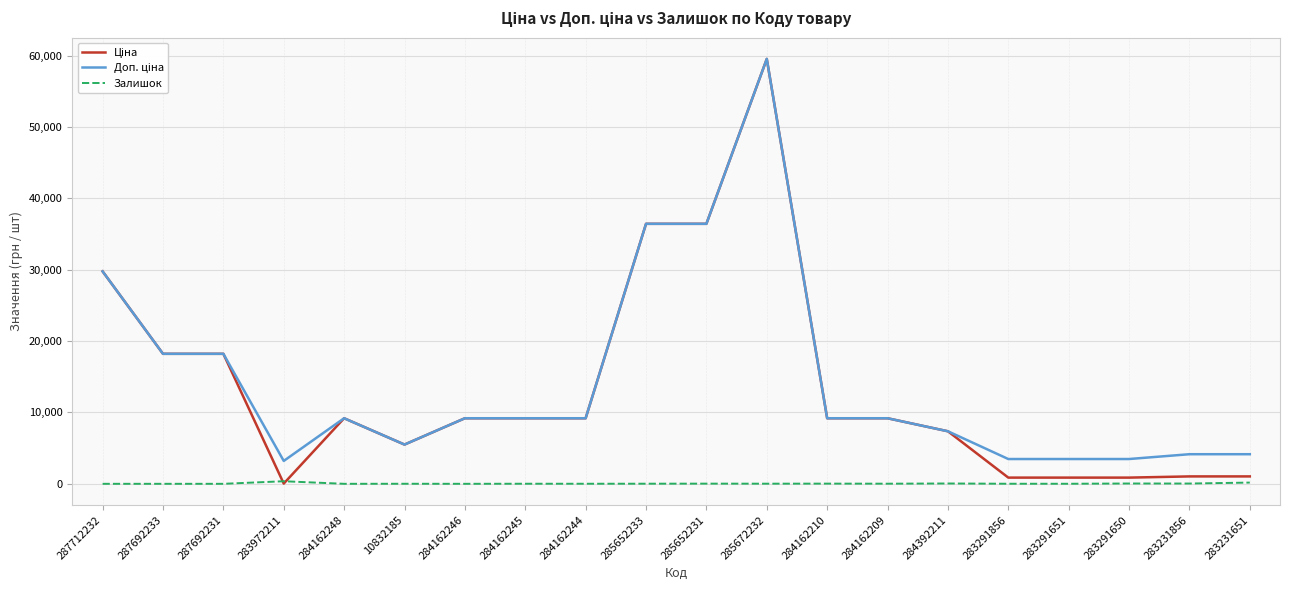

What is the maximum value shown in the chart?

59523.0